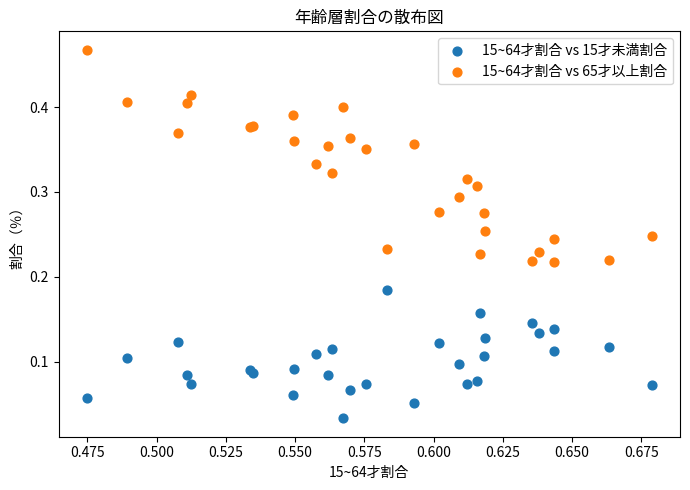

Which series has the largest Y range (max minus min)?

15~64才割合 vs 65才以上割合